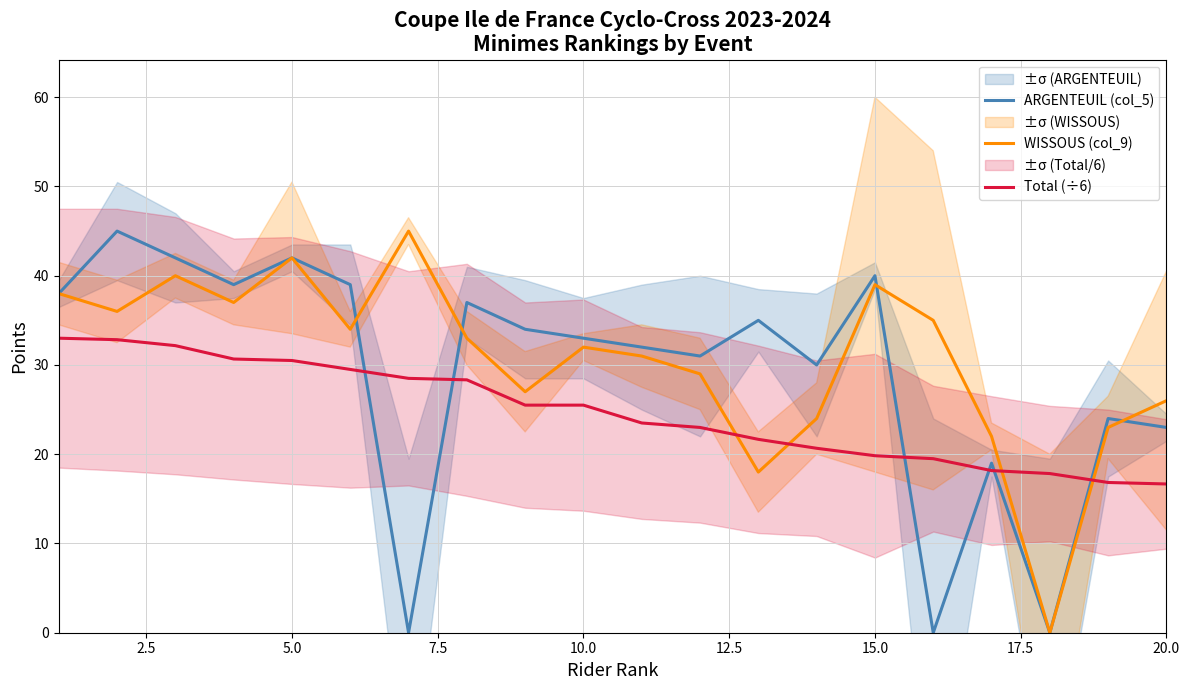

After their last crossing, which series has the higher values: Total (÷6) or ARGENTEUIL (col_5)?

ARGENTEUIL (col_5)